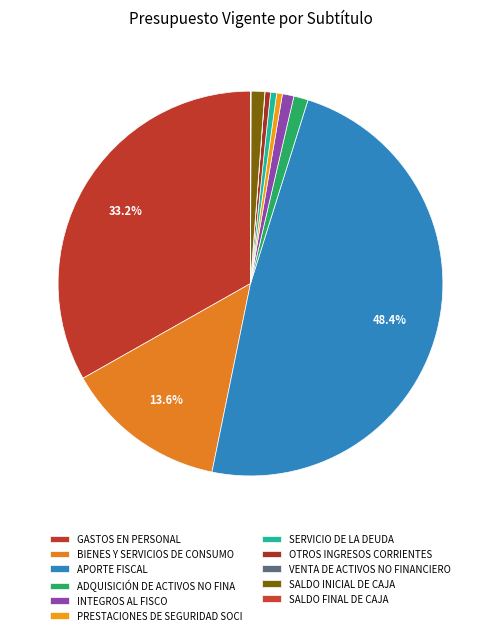

Is APORTE FISCAL the majority of the pie?

No